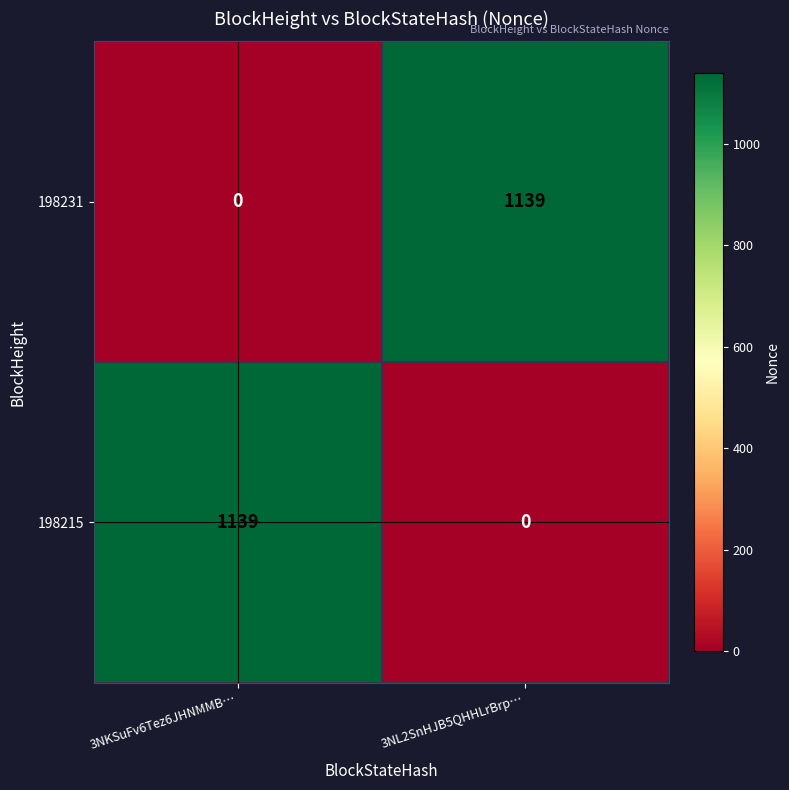

What is the total value across all series at 3NL2SnHJB5QHHLrBrp…?

1139